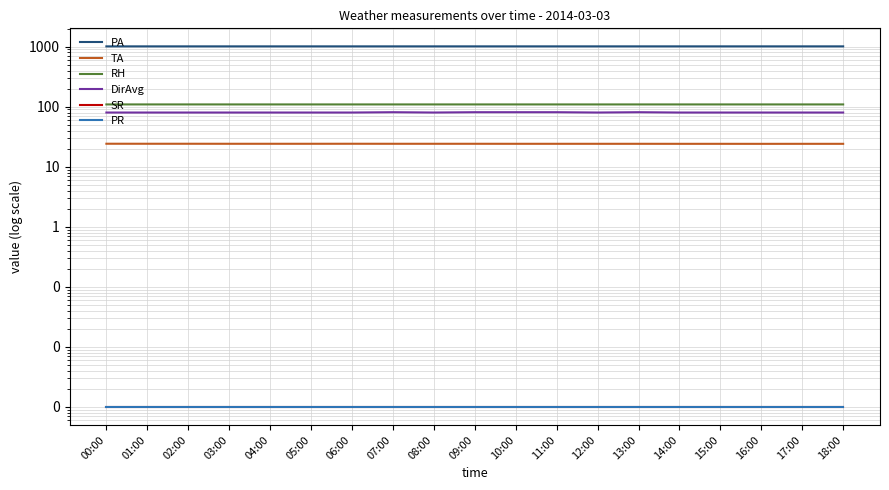

What is the sum of all TA values?

458.5